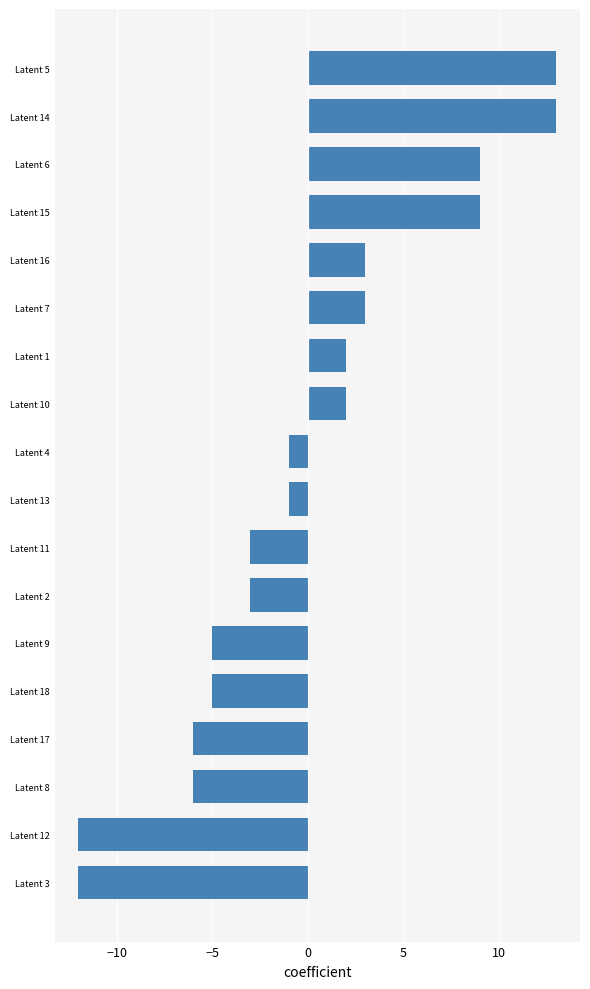

How many values are above zero?

8